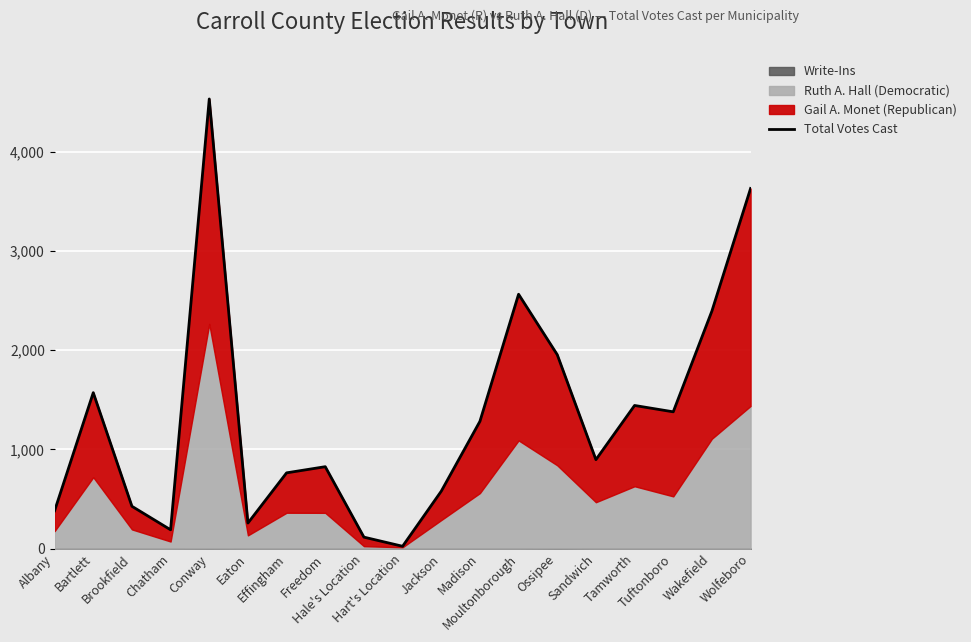

List the labels in order of value, smallest first.

Hart's Location, Hale's Location, Chatham, Eaton, Albany, Brookfield, Jackson, Effingham, Freedom, Sandwich, Madison, Tuftonboro, Tamworth, Bartlett, Ossipee, Wakefield, Moultonborough, Wolfeboro, Conway